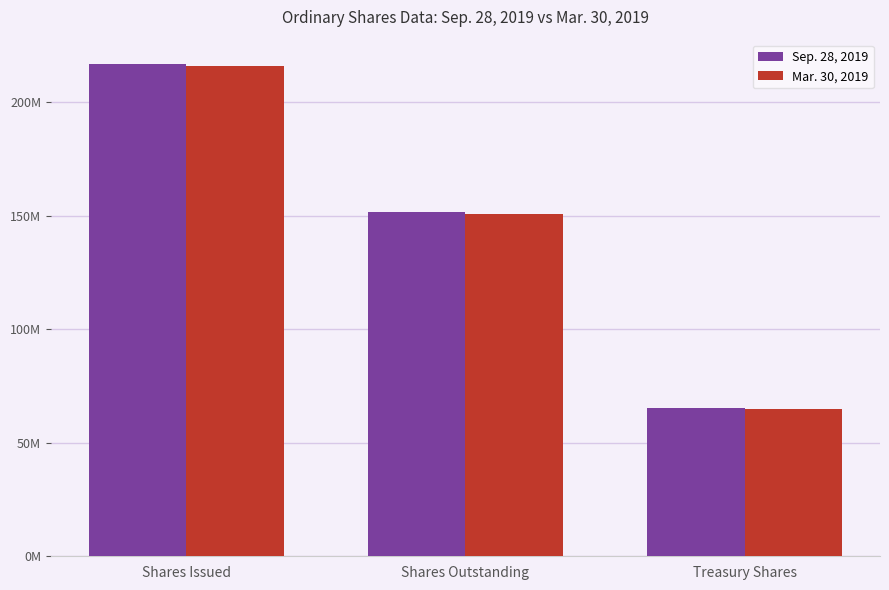

At which category is the sum across all series the highest?

Shares Issued